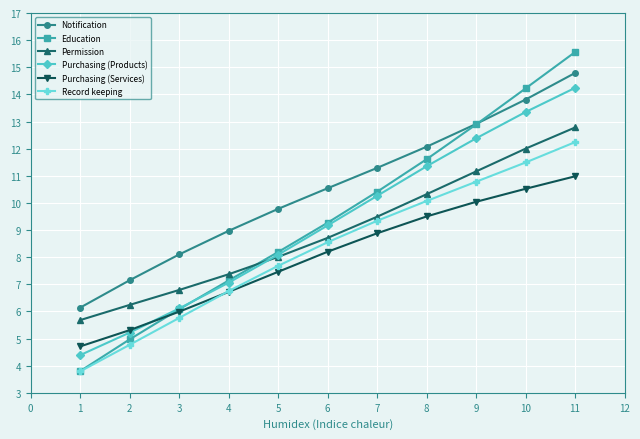

What is the lowest value of the Notification series?

6.1